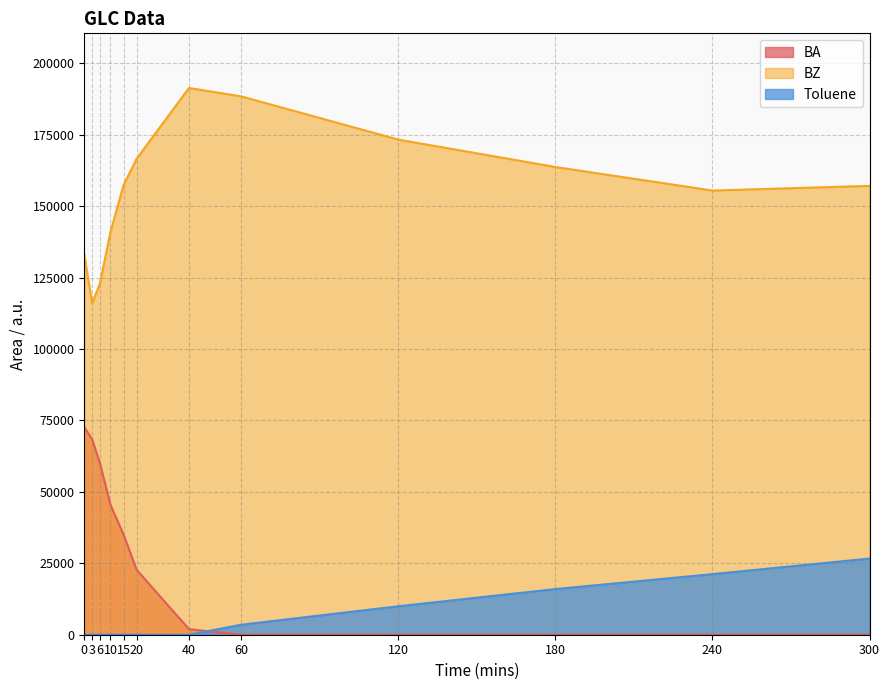

True or false: BA and BZ cross at least once.

False